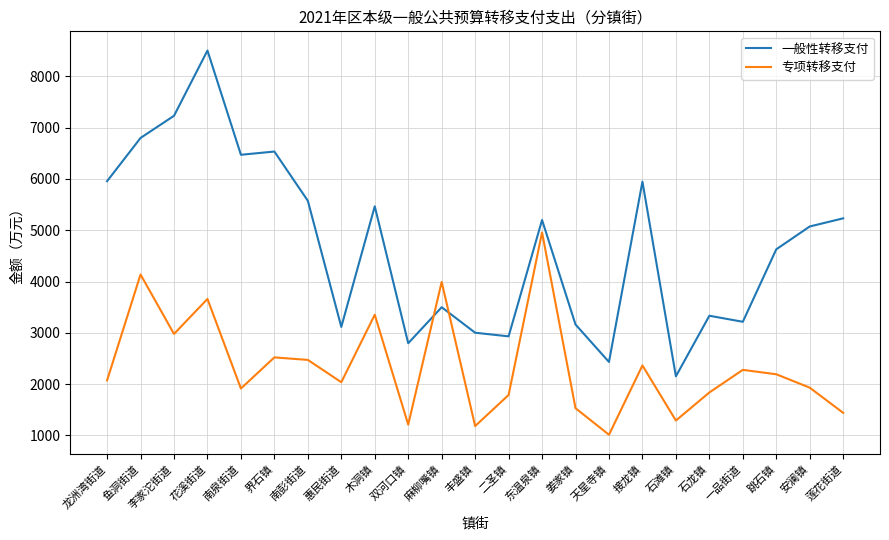

What value does the 一般性转移支付 series have at 安澜镇?

5073